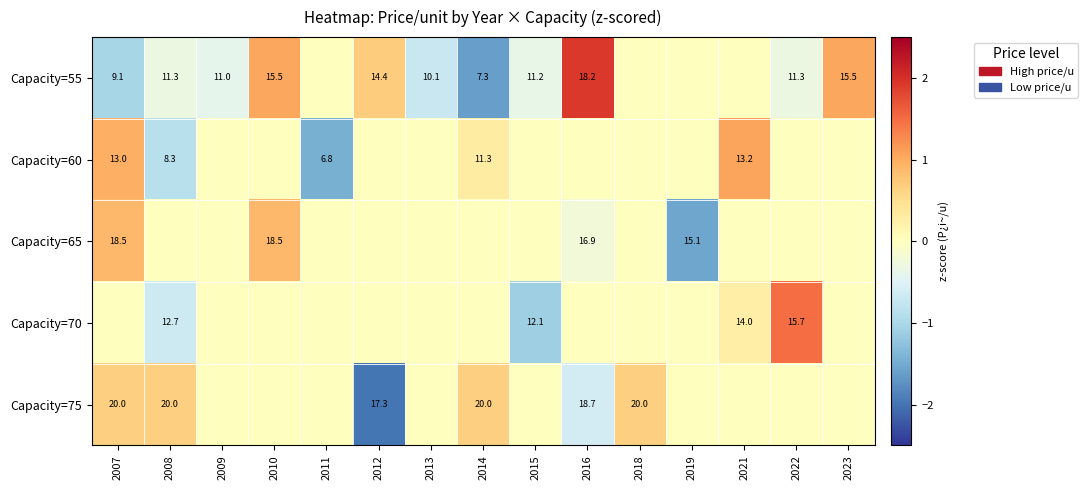

Between 2019 and 2009, which is larger?

2019